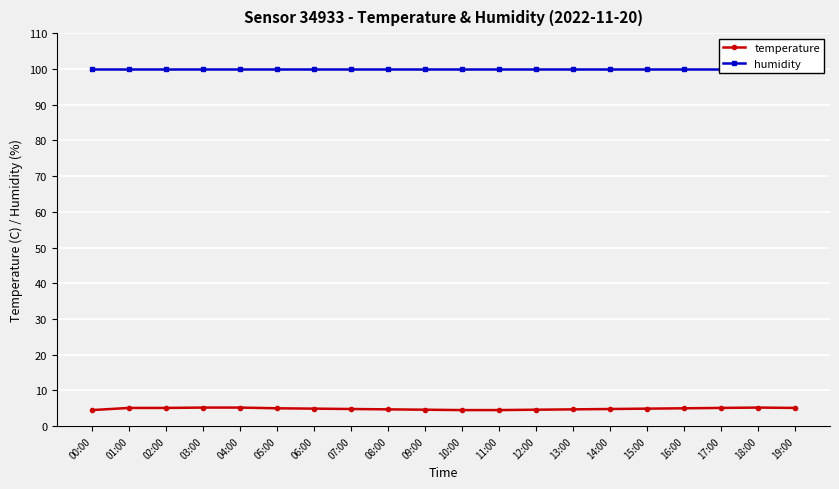

What is the label of the 18th point from the left?

17:00